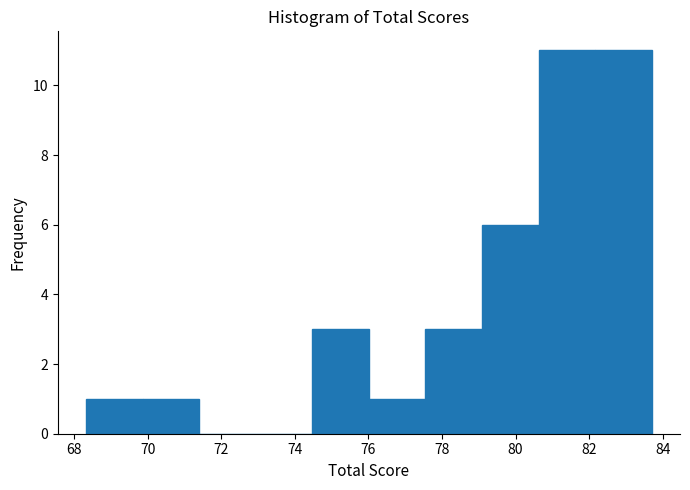

Reading left to right, transcribe this chart: for each bar, give the range it covers on the x-axis and its height. Neither the bar edges nor the heights are printed on the chart, so give them approximately, as read against the axes.

68.4 to 69.8: 1
69.8 to 71.4: 1
71.4 to 73.0: 0
73.0 to 74.4: 0
74.4 to 76.0: 3
76.0 to 77.6: 1
77.6 to 79.0: 3
79.0 to 80.6: 6
80.6 to 82.2: 11
82.2 to 83.8: 11